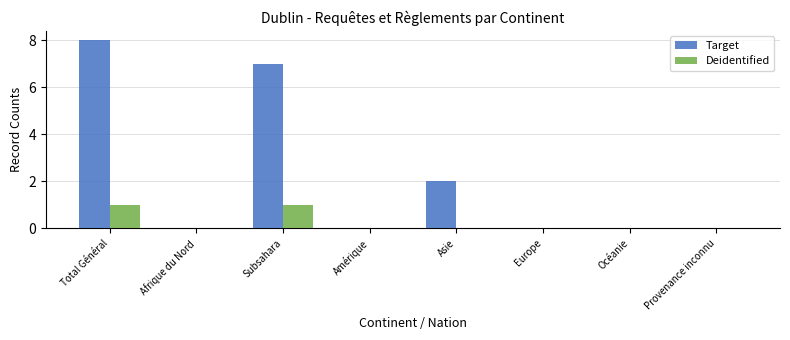

Reading right to left, transcribe all the data shown in this chart.

Target: 0	0	0	2	0	7	0	8
Deidentified: 0	0	0	0	0	1	0	1